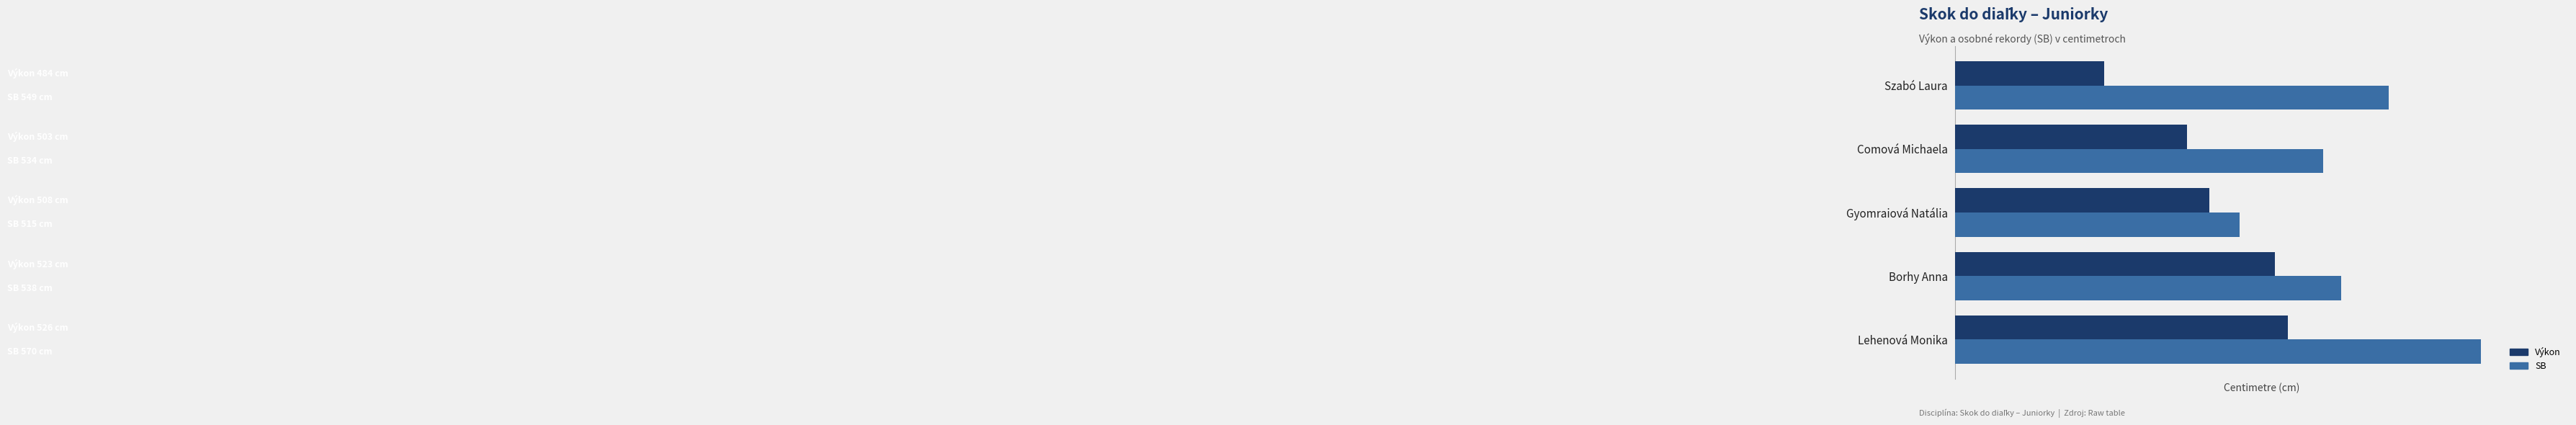

What are all the series names shown in the legend?

Výkon, SB